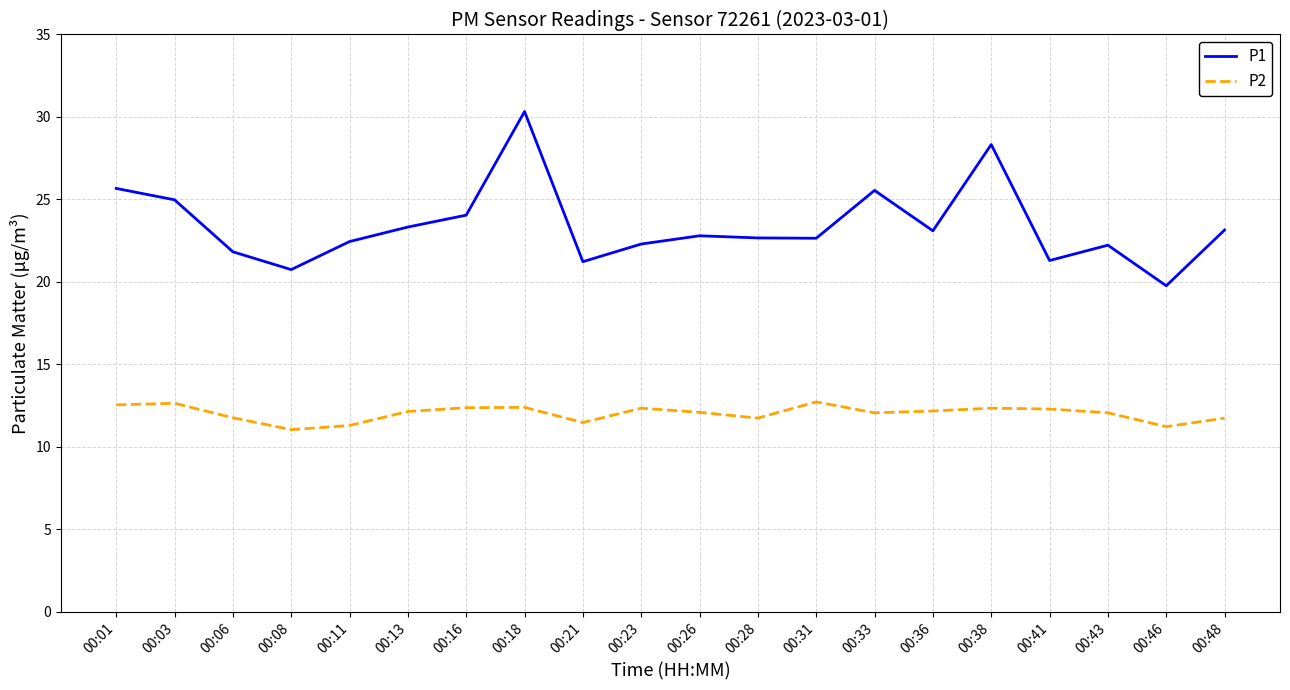

What is the total value across all series at 00:26?

34.9